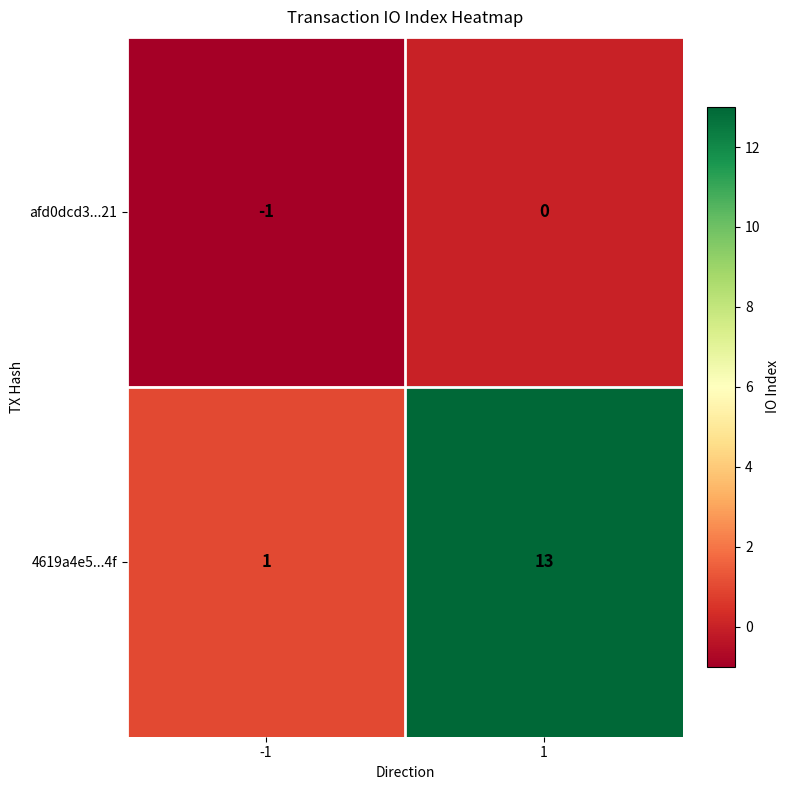

What is the highest value of the 4619a4e5...4f series?

13